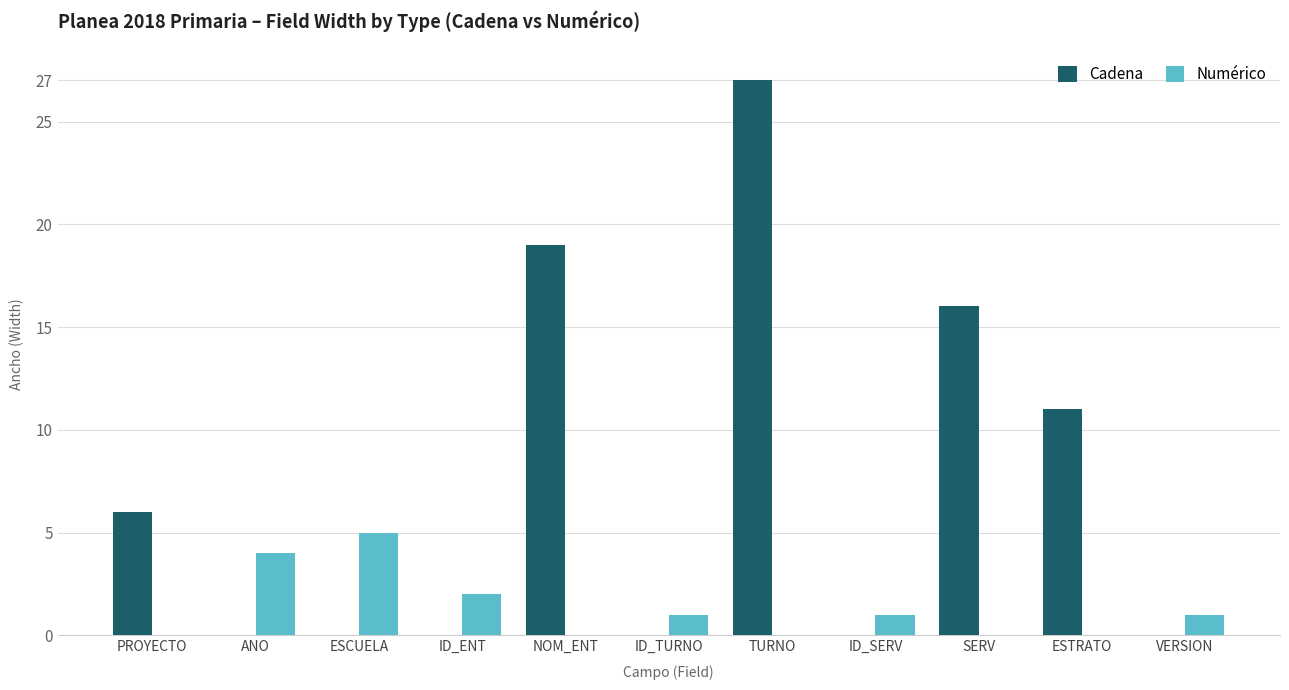

Which category has the highest value in the Cadena series?

TURNO